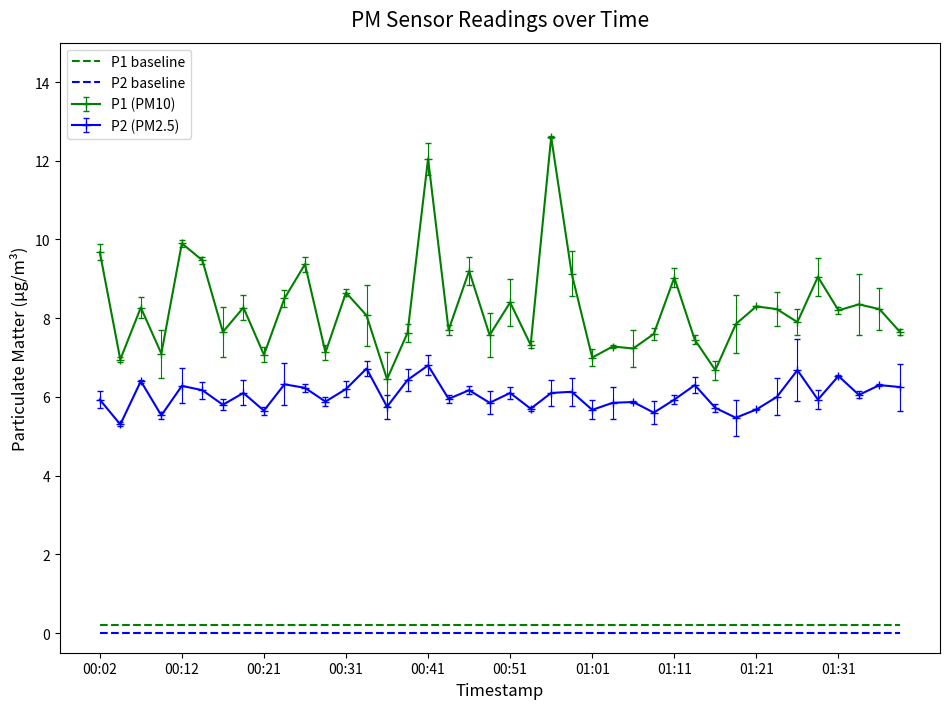

What is the greatest value displayed?

12.6